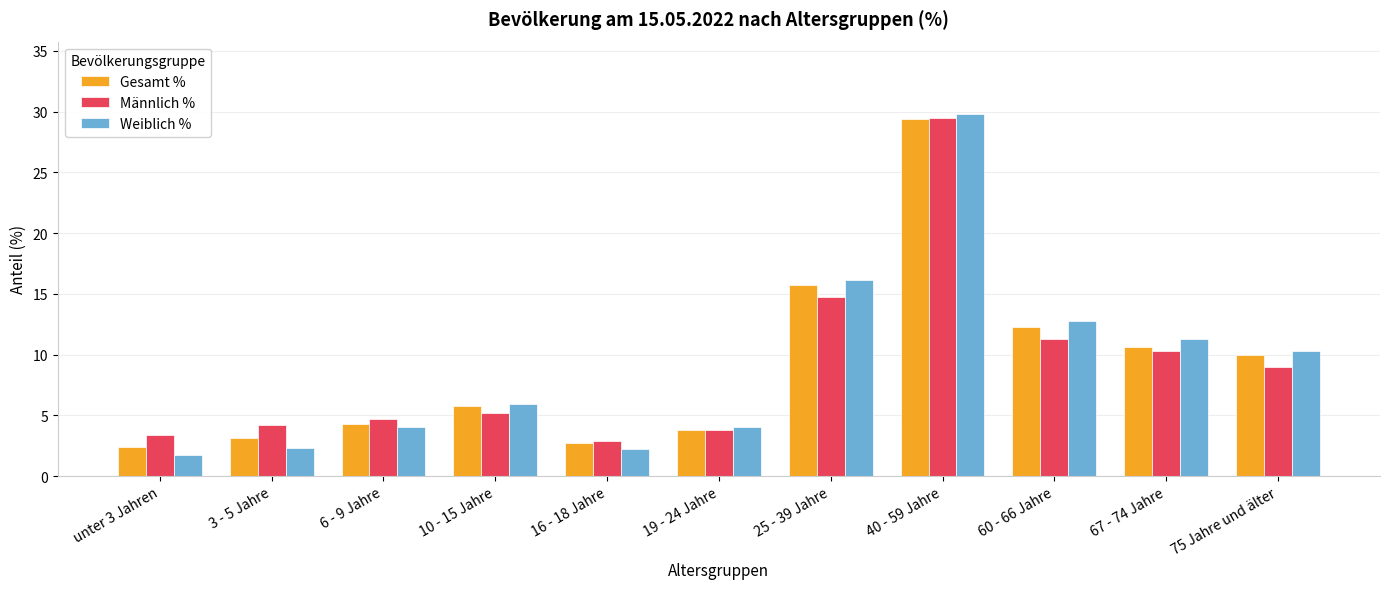

At how many categories does at least one series exceed 22?

1